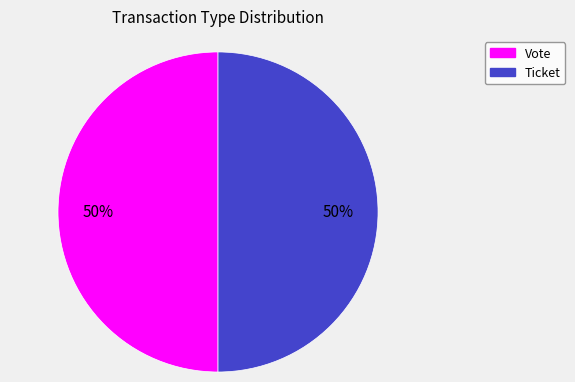

To the nearest percent, what is the average slice percentage?

50%